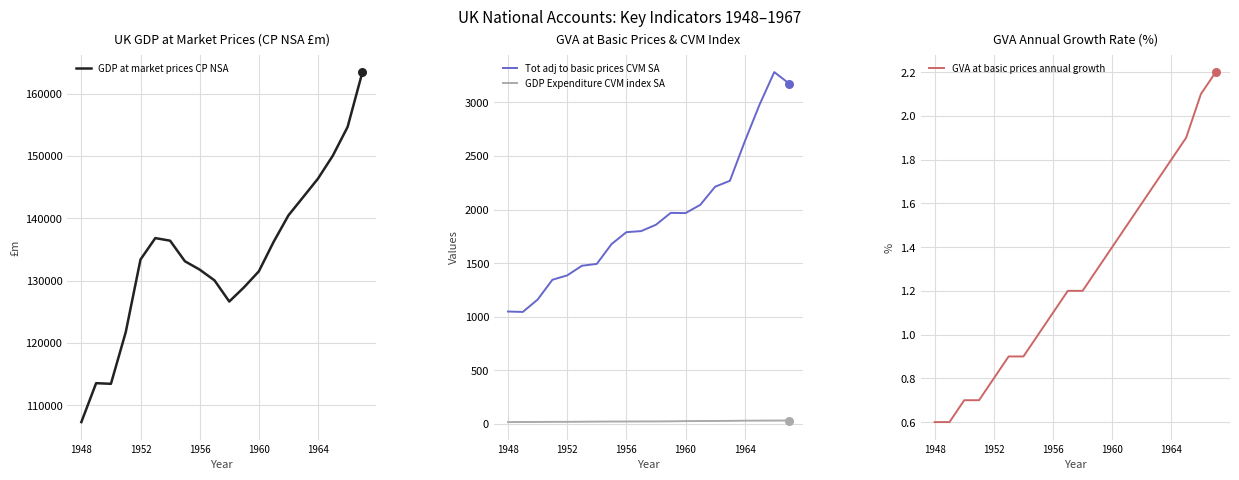

Which series contains the highest Y value?

GDP at market prices CP NSA